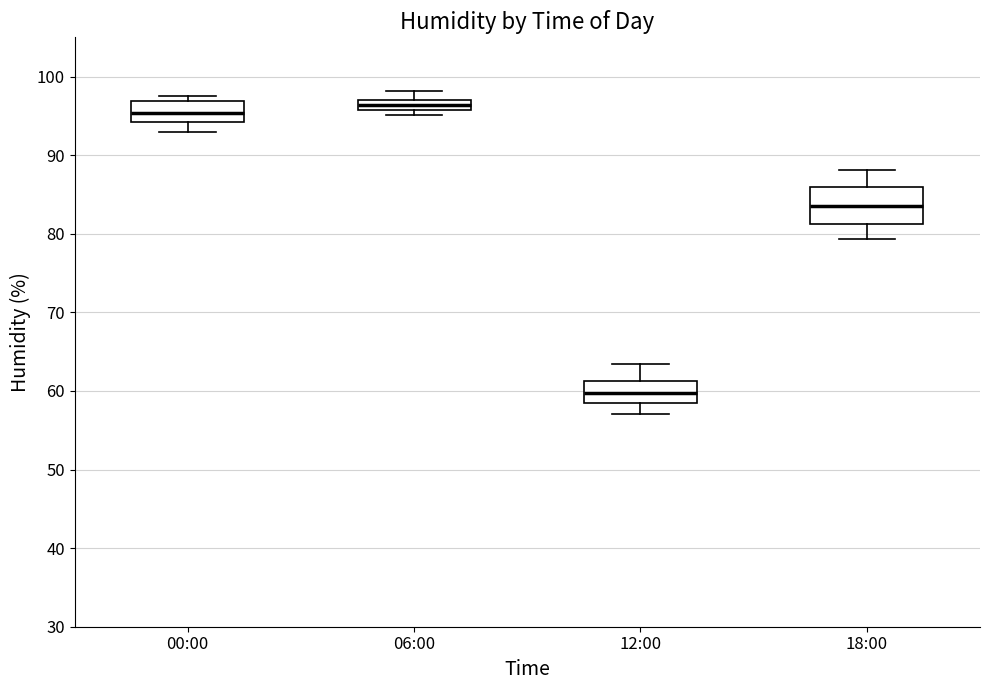

Comparing the boxes themselves (not the whiskers), which one is the tallest?

18:00